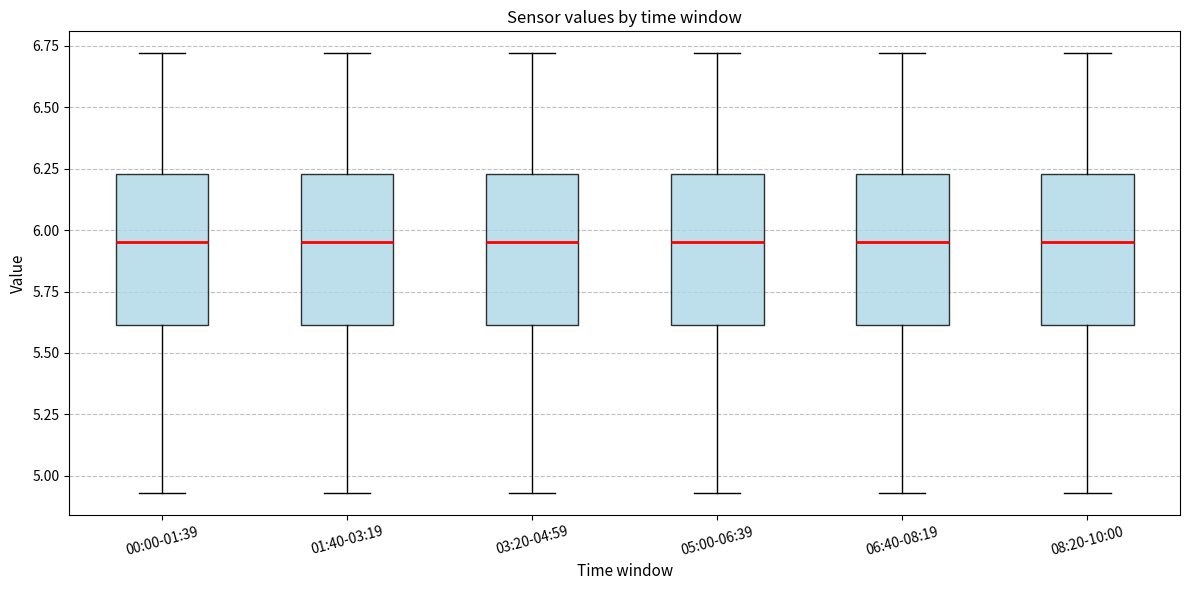

Reading left to right, read every box against the y-axis: the position of its median line, the range the box covers, and the ends of its whiskers. The values are not printed on the chart, so give them approximately, as read against the axis.

00:00-01:39: median 5.95, box 5.60 to 6.25, whiskers 4.95 to 6.70
01:40-03:19: median 5.95, box 5.60 to 6.25, whiskers 4.95 to 6.70
03:20-04:59: median 5.95, box 5.60 to 6.25, whiskers 4.95 to 6.70
05:00-06:39: median 5.95, box 5.60 to 6.25, whiskers 4.95 to 6.70
06:40-08:19: median 5.95, box 5.60 to 6.25, whiskers 4.95 to 6.70
08:20-10:00: median 5.95, box 5.60 to 6.25, whiskers 4.95 to 6.70